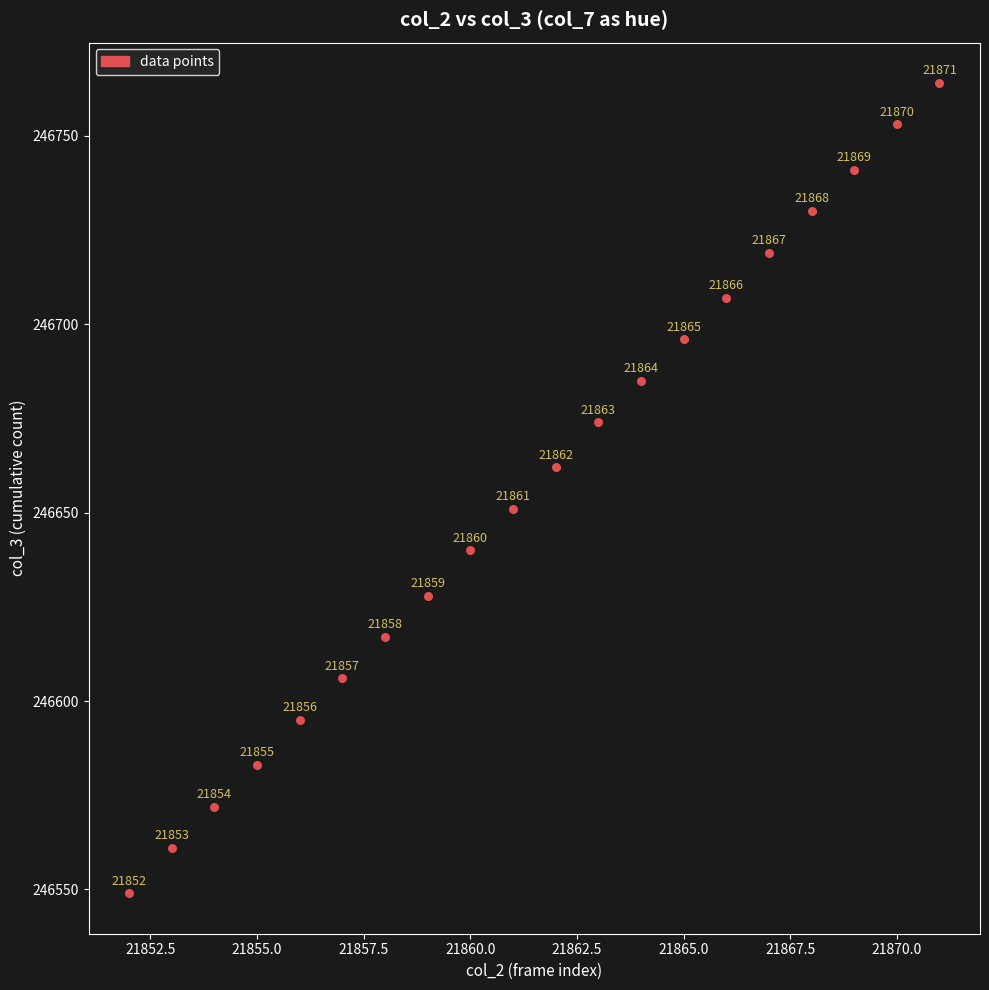

What Y value in the scatter plot is closest to 246656?

246651